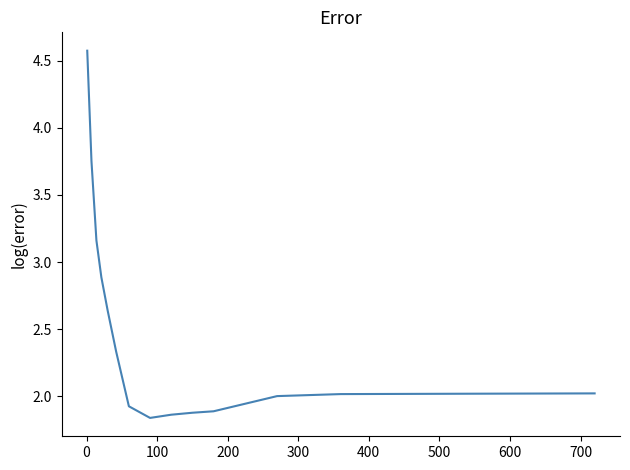

What is the greatest value displayed?

4.6